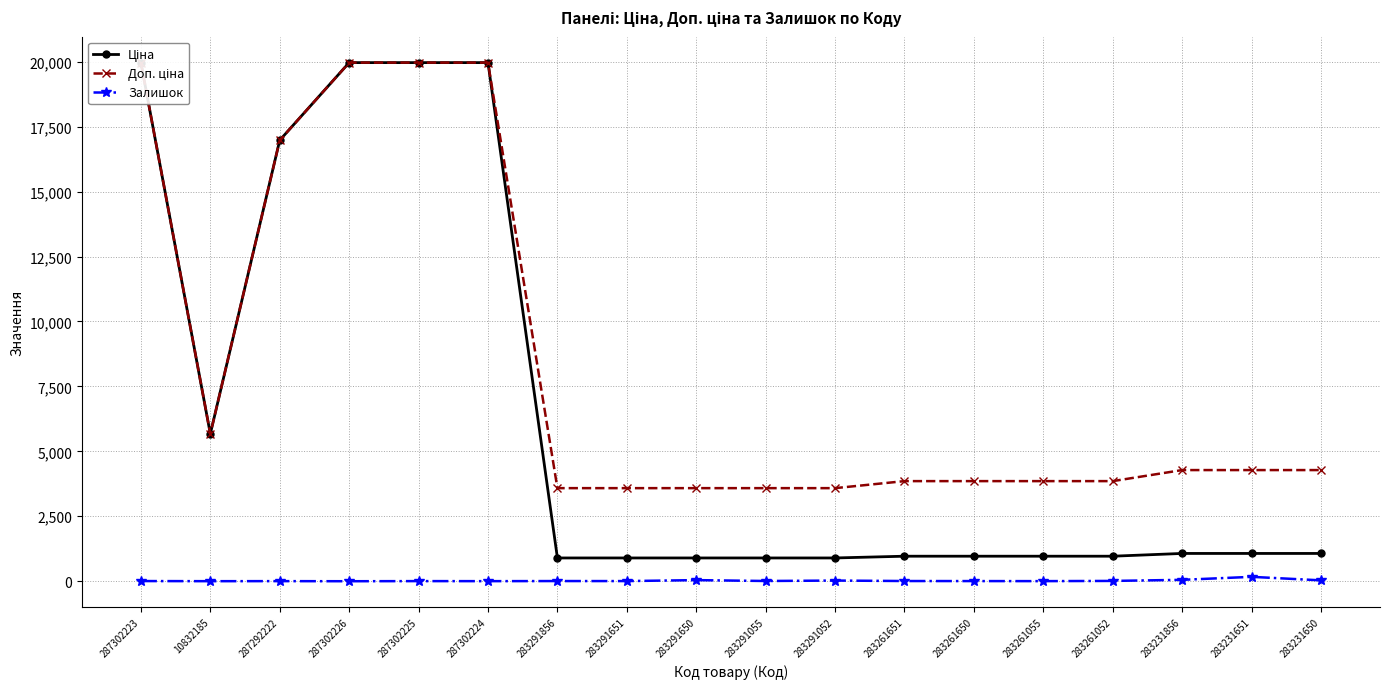

What is the difference between the highest and lowest values at 283231651?

4110.1